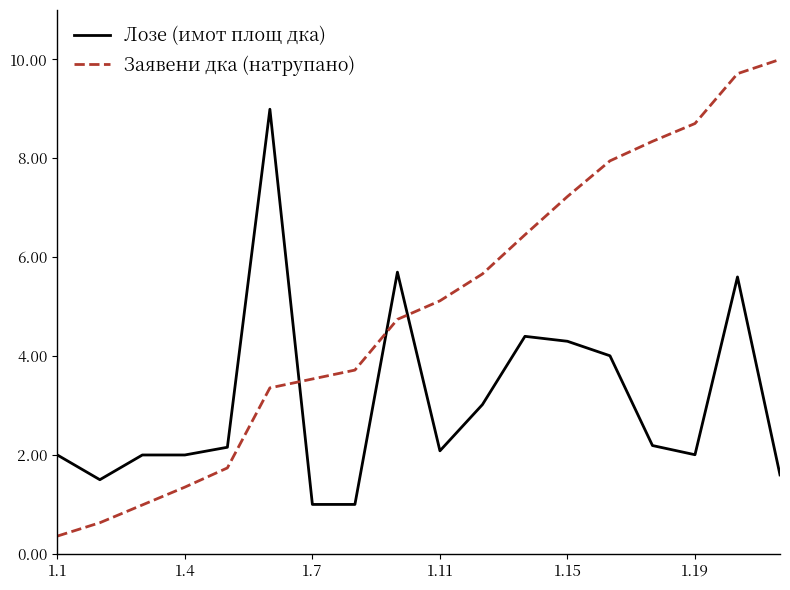

Reading left to right, extract all data points from this chart.

Лозе (имот площ дка): 2.0	1.5	2.0	2.0	2.2	9.0	1.0	1.0	5.7	2.1	3.0	4.4	4.3	4.0	2.2	2.0	5.6	1.6
Заявени дка (натрупано): 0.4	0.6	1.0	1.4	1.7	3.4	3.5	3.7	4.7	5.1	5.7	6.5	7.2	7.9	8.3	8.7	9.7	10.0